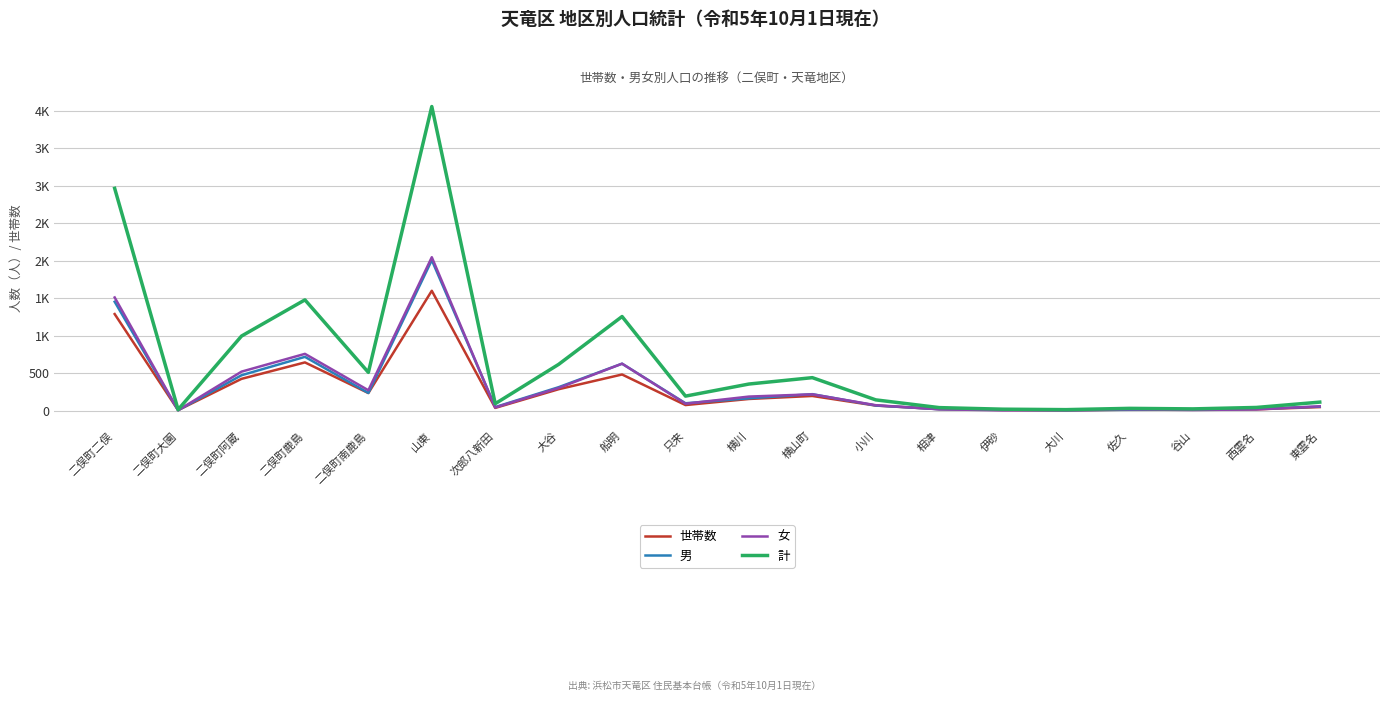

At which label does 計 reach its peak?

山東